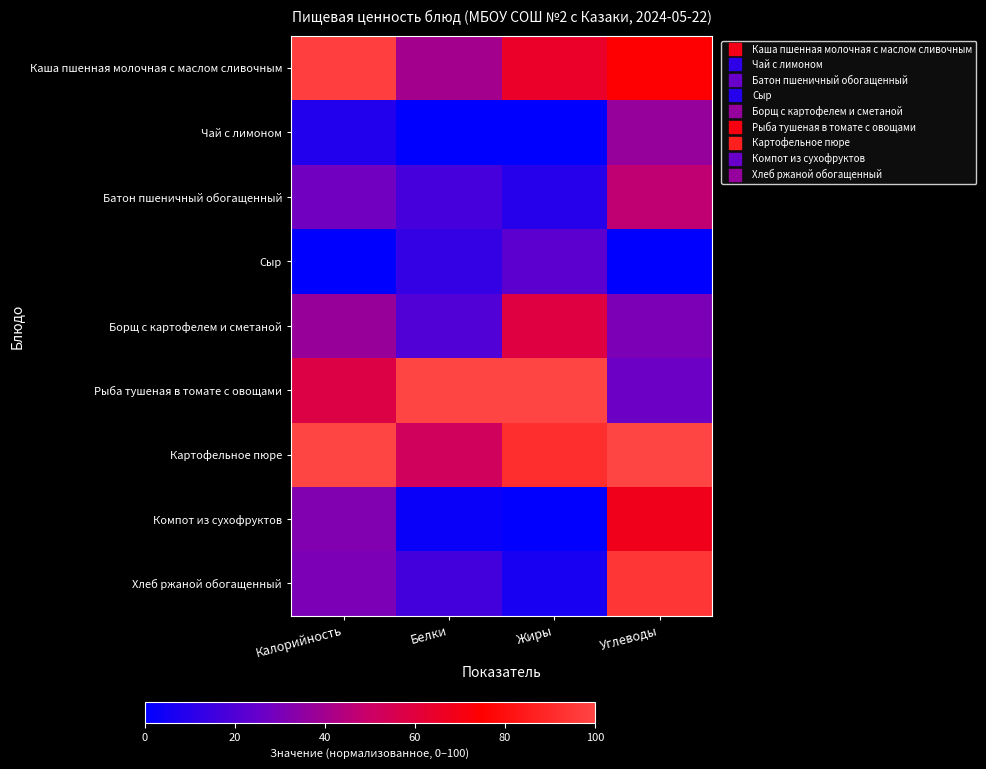

What is the maximum value shown in the chart?

100.0